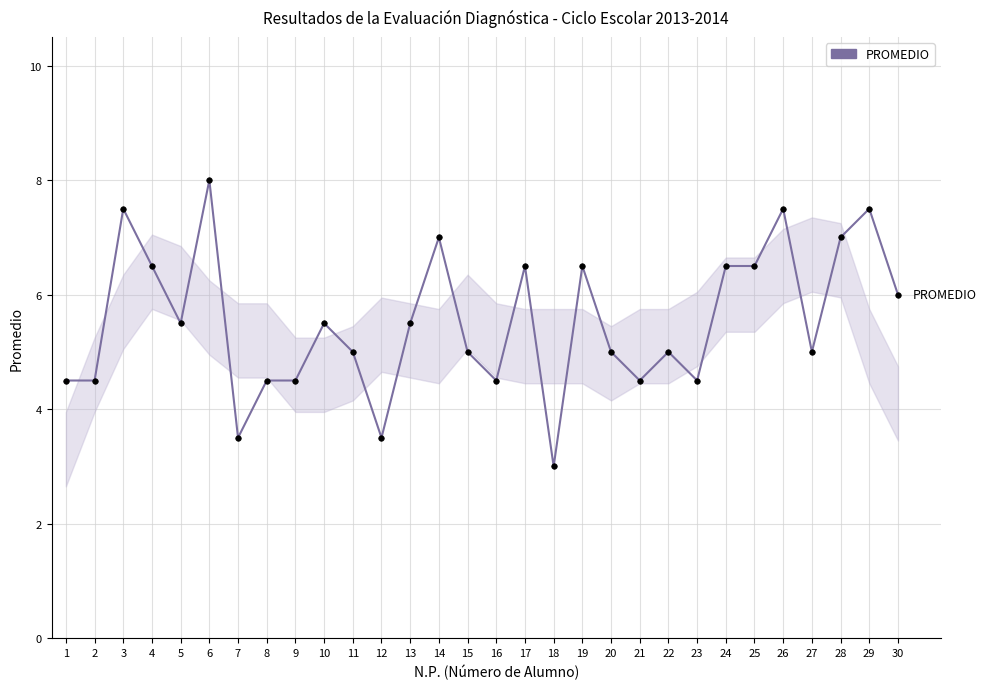

Between 24 and 7, which is larger?

24